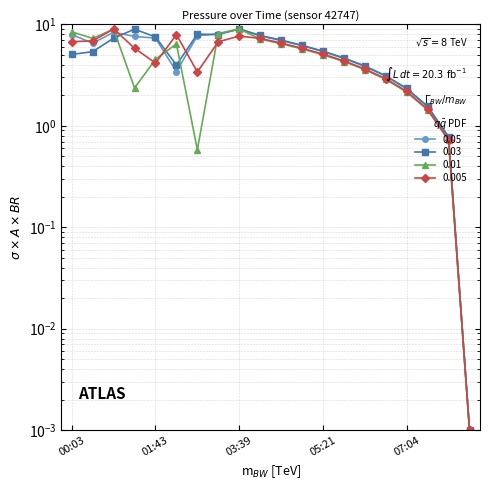

What is the label of the 18th point from the left?

07:29